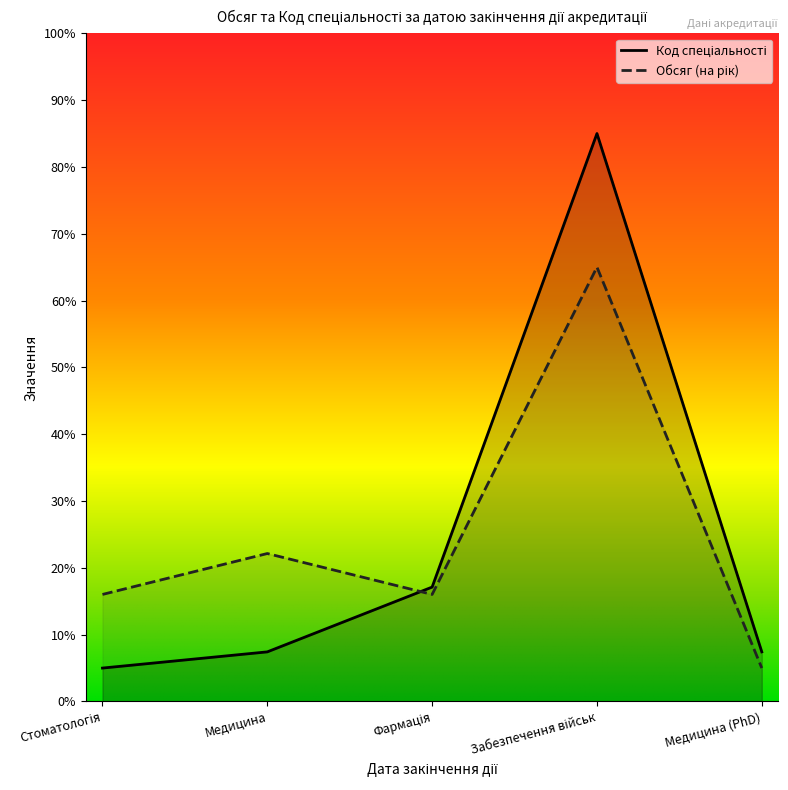

What is the approximate value of Код спеціальності at Стоматологія?

5.0